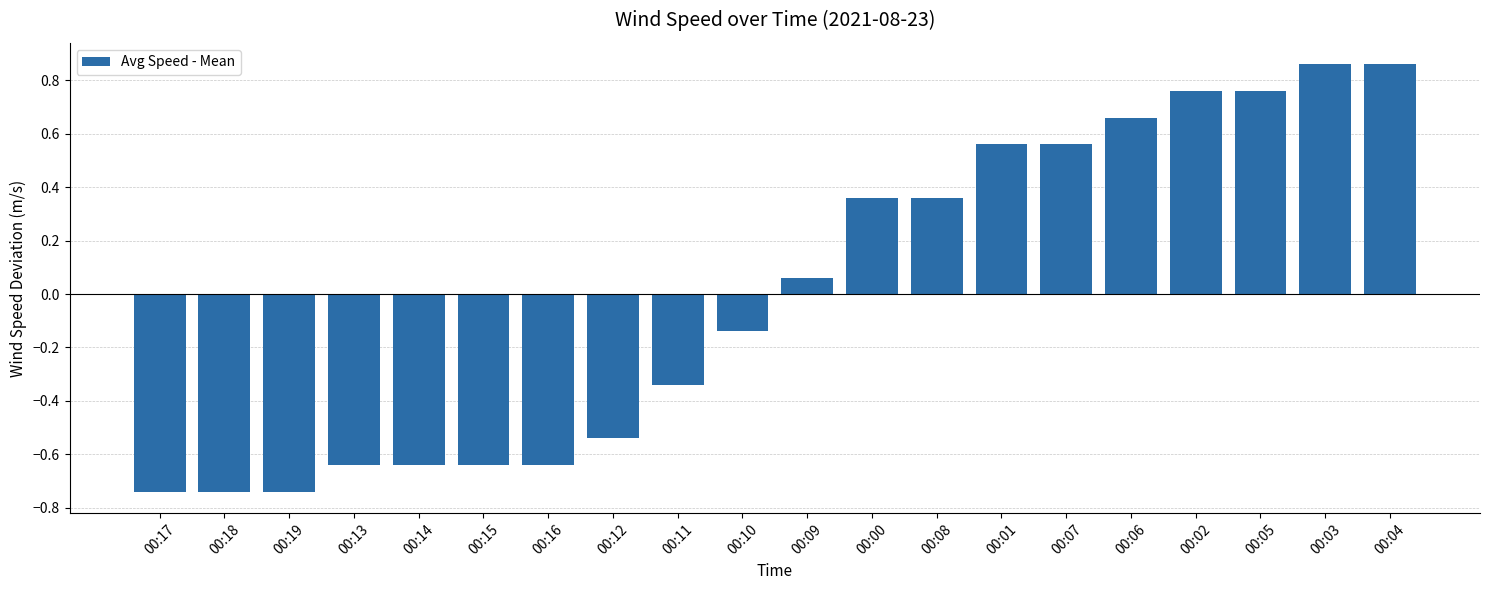

What is the difference between the values at 00:13 and 00:03?

1.5